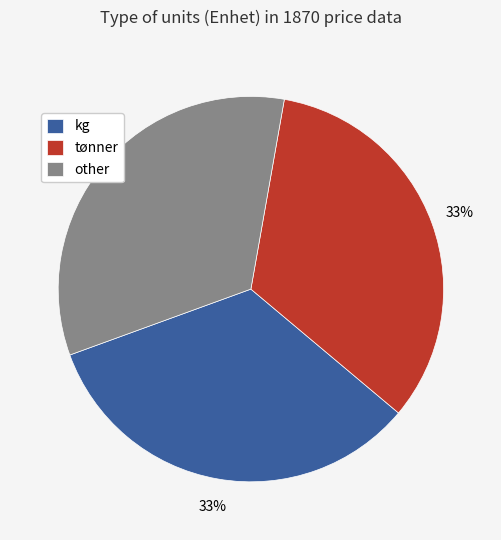

Do other and tønner together represent more than half of the pie?

Yes